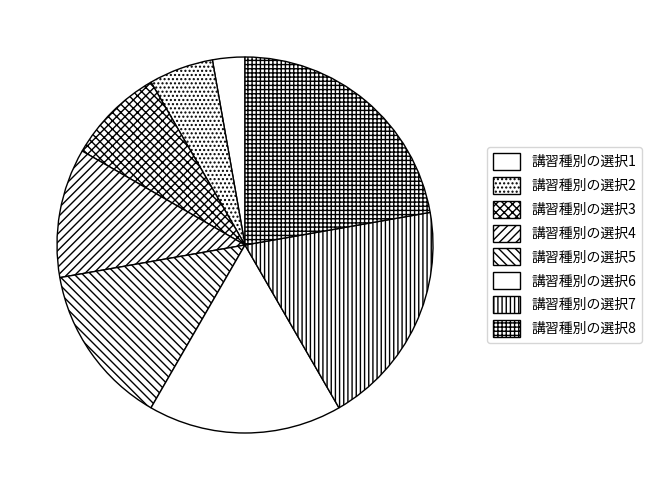

To the nearest percent, what percentage of the pie is 講習種別の選択4?

11%